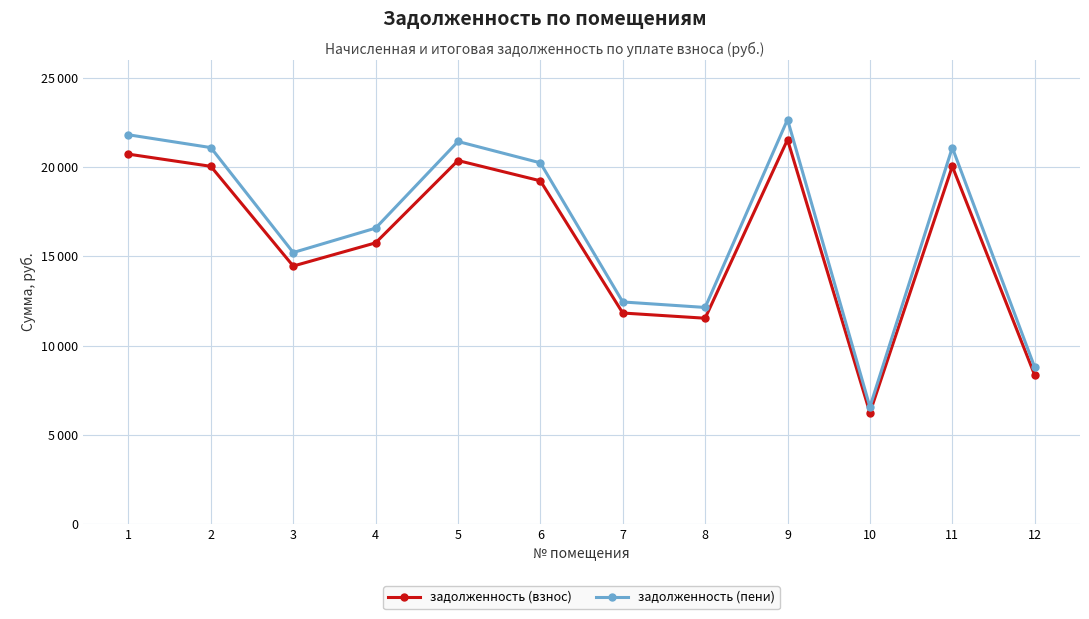

The задолженность (пени) series shows 12135.8 at 8. True or false?

True